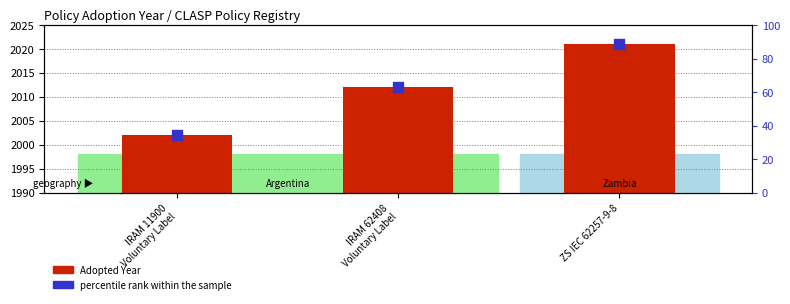

What is the total value across all series at ZS IEC 62257-9-8?

2109.6